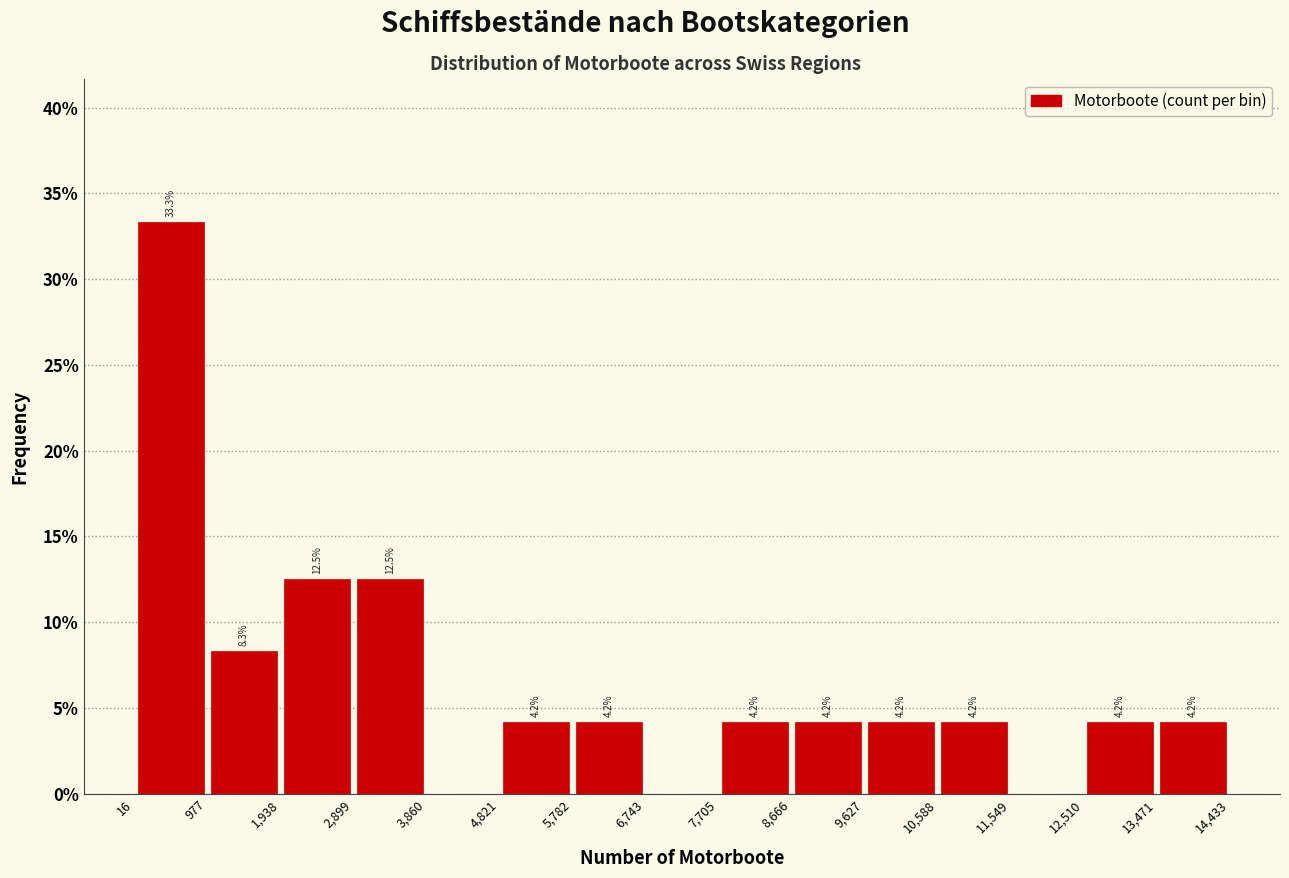

Over which range of the x-axis is the bar tallest?

16 to 977